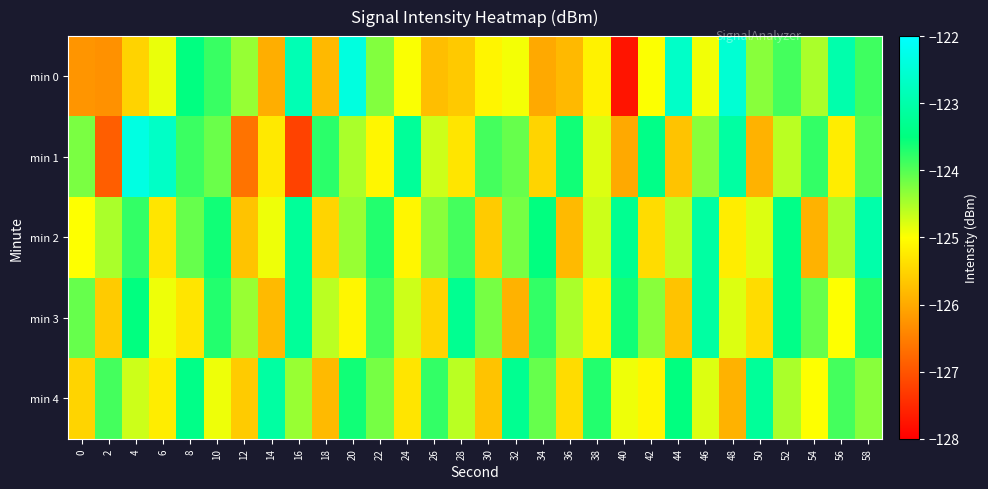

At which category is the sum across all series the highest?

58